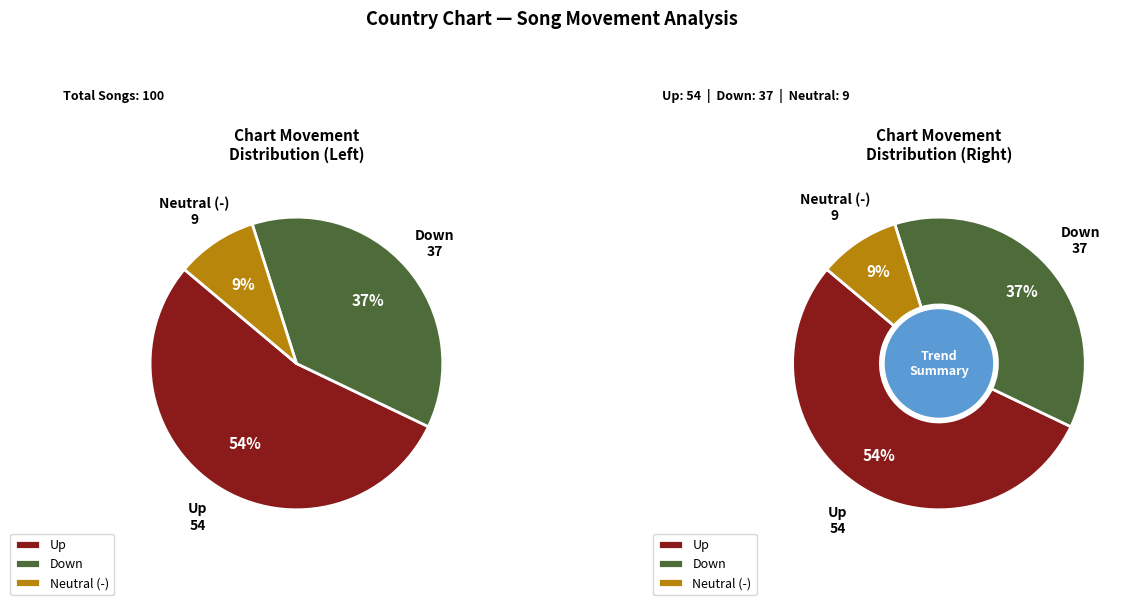

True or false: - accounts for 9% of the total.

True